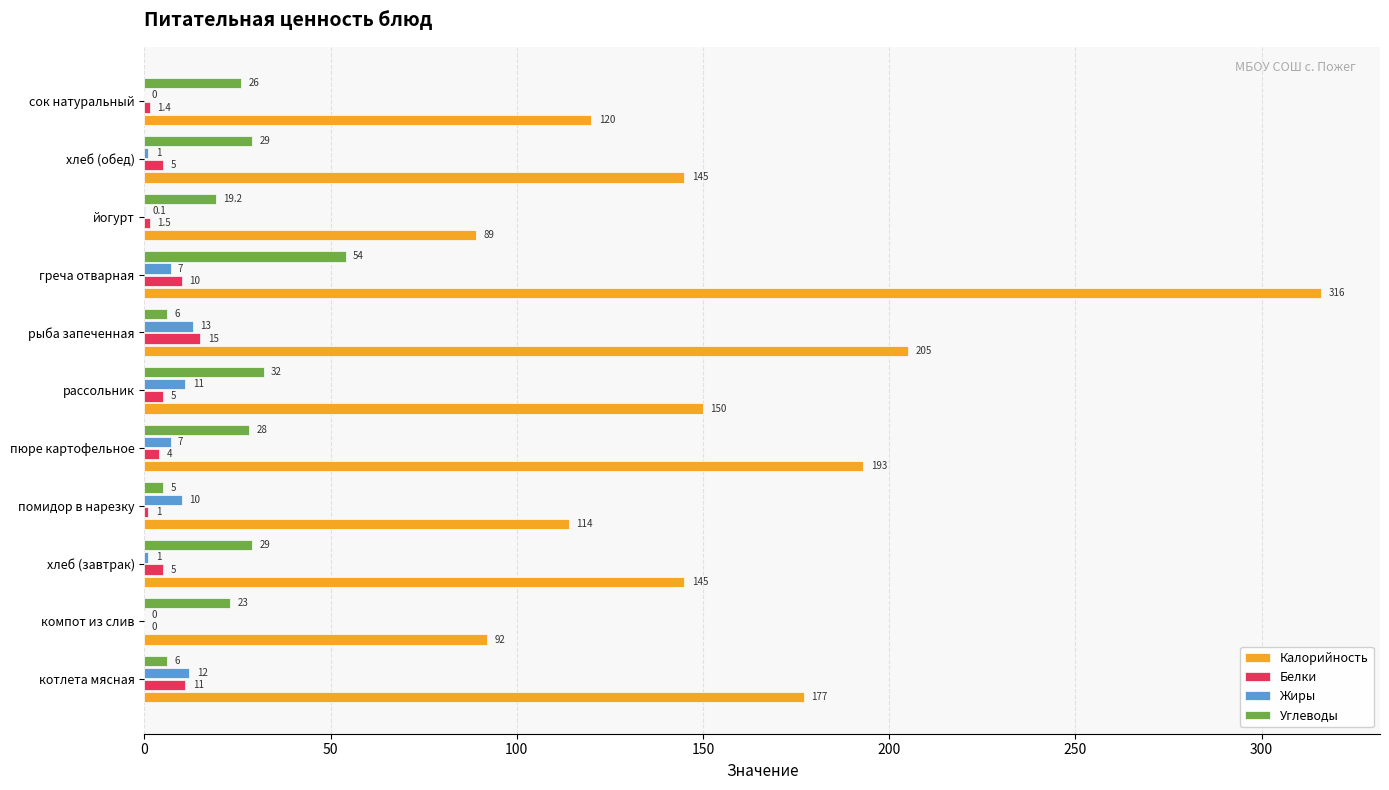

What is the sum of the Углеводы values at компот из слив and котлета мясная?

29.0